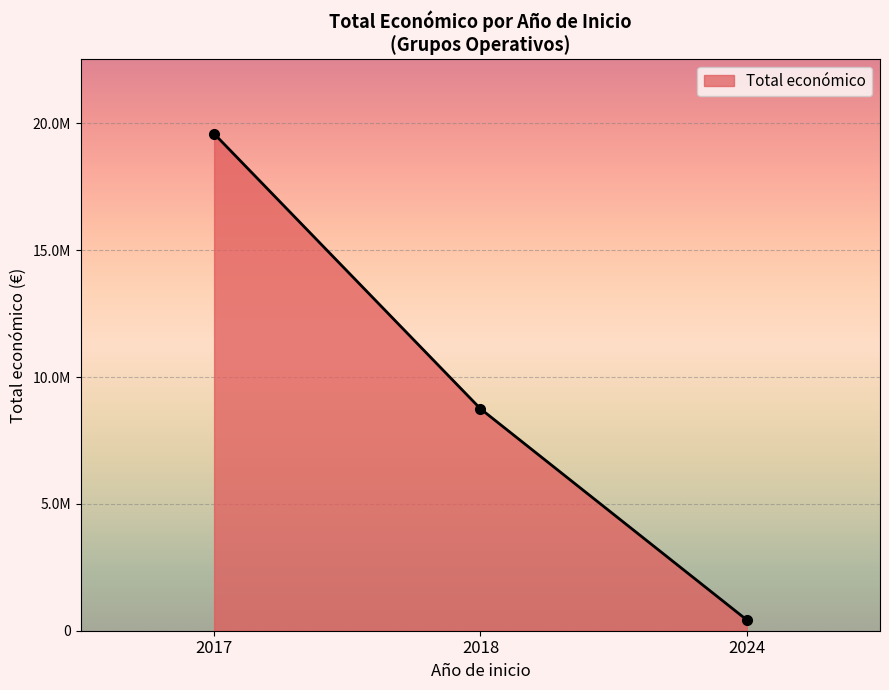

List the labels in order of value, smallest first.

2024, 2018, 2017